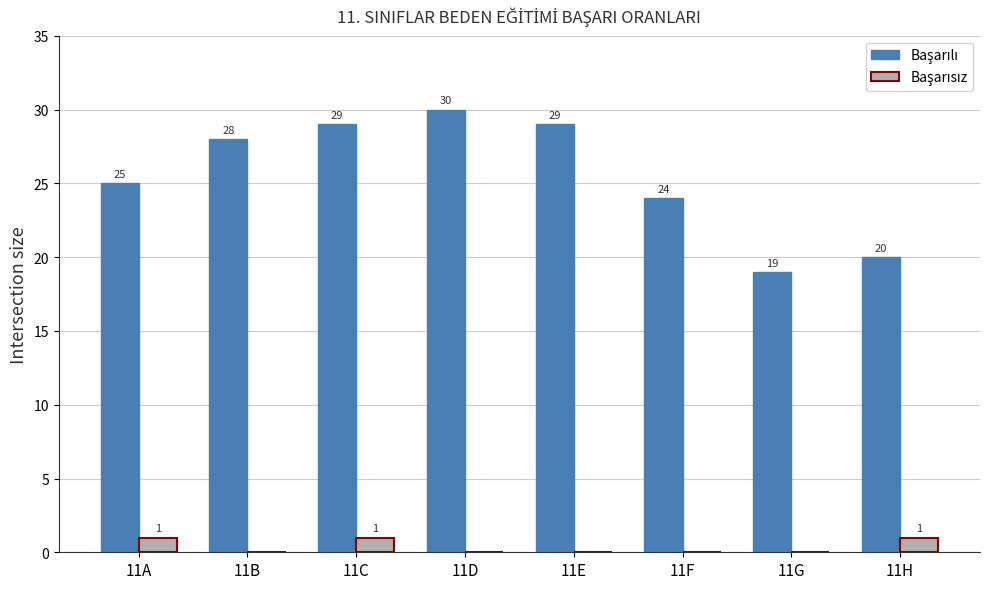

What is the total value across all series at 11B?

28